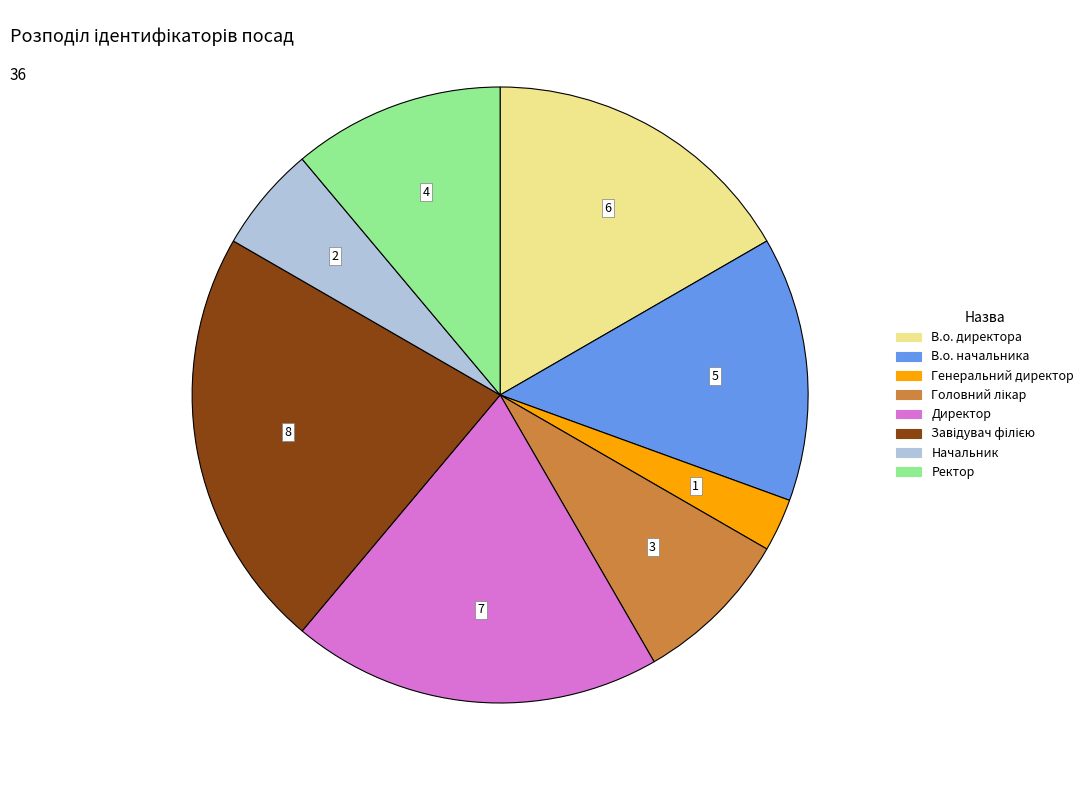

Which has a higher value, Ректор or В.о. директора?

В.о. директора